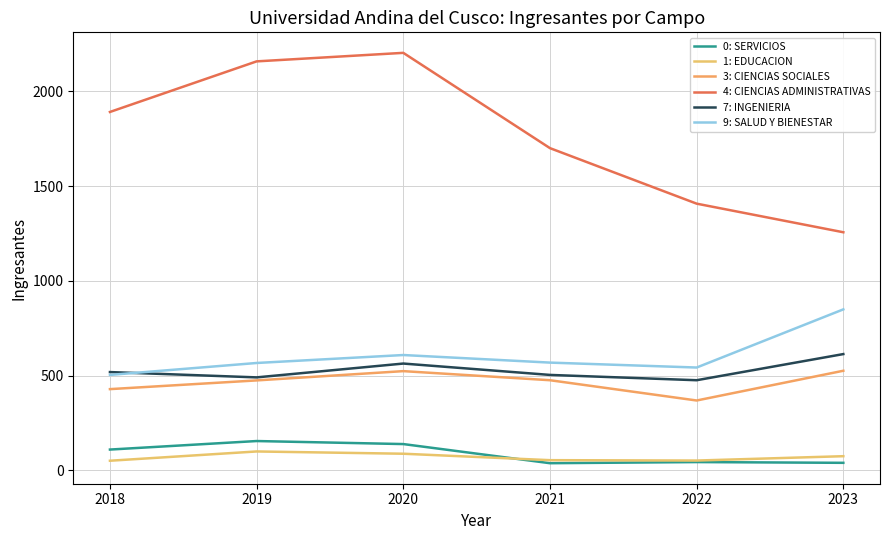

Reading right to left, list all the values displayed in this chart.

0: SERVICIOS: 2023=40	2022=44	2021=38	2020=139	2019=155	2018=110
1: EDUCACION: 2023=75	2022=52	2021=54	2020=88	2019=100	2018=51
3: CIENCIAS SOCIALES: 2023=526	2022=369	2021=476	2020=524	2019=475	2018=429
4: CIENCIAS ADMINISTRATIVAS: 2023=1257	2022=1408	2021=1701	2020=2204	2019=2159	2018=1892
7: INGENIERIA: 2023=614	2022=476	2021=504	2020=564	2019=491	2018=519
9: SALUD Y BIENESTAR: 2023=850	2022=543	2021=569	2020=609	2019=567	2018=504